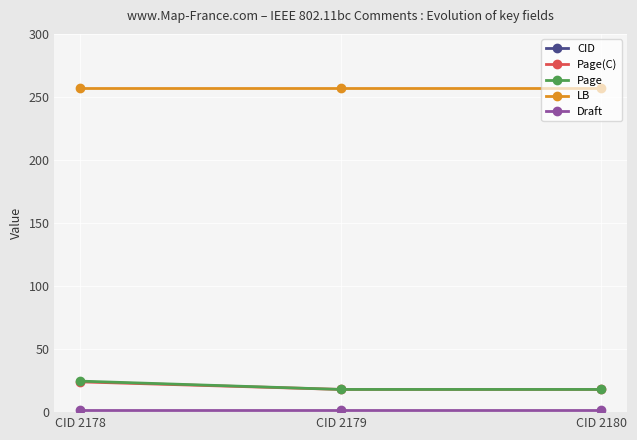

What is the value of the Page point at the 3rd from the left?

18.0